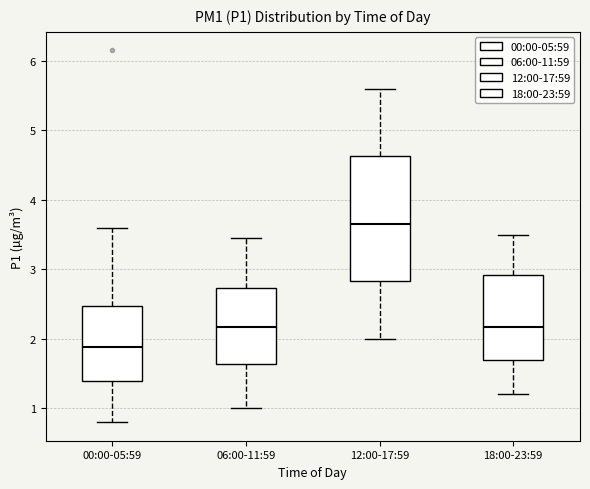

Reading left to right, read every box against the y-axis: the position of its median line, the range the box covers, and the ends of its whiskers. The values are not printed on the chart, so give them approximately, as read against the axis.

00:00-05:59: median 1.9, box 1.4 to 2.5, whiskers 0.8 to 3.6
06:00-11:59: median 2.2, box 1.6 to 2.7, whiskers 1.0 to 3.5
12:00-17:59: median 3.7, box 2.8 to 4.6, whiskers 2.0 to 5.6
18:00-23:59: median 2.2, box 1.7 to 2.9, whiskers 1.2 to 3.5